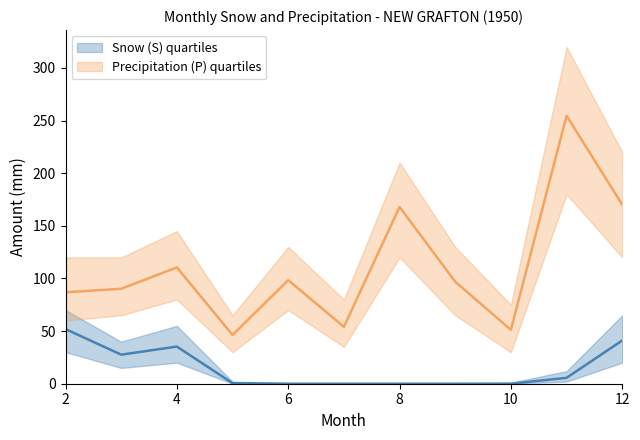

Rank the series at 10 from lowest to highest value.

Snow (S), Precipitation (P)